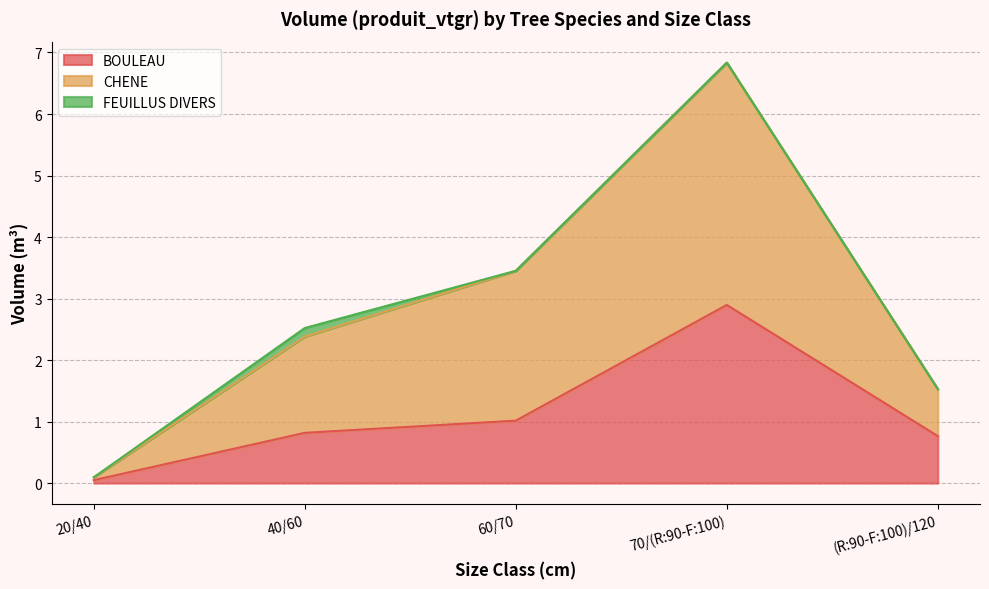

What is the maximum value for BOULEAU?

2.9